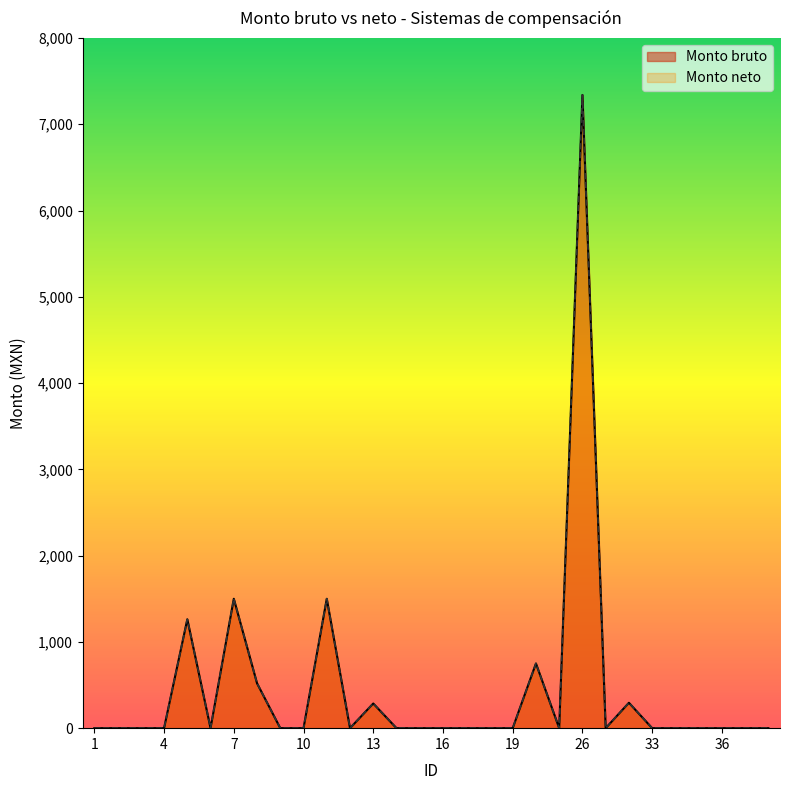

True or false: Monto neto has more than 1 points higher than both neighbors.

True